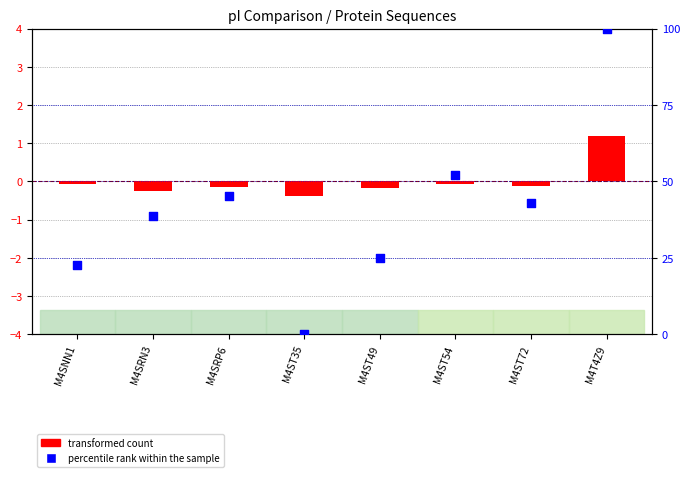

At how many categories does at least one series exceed 8?

7